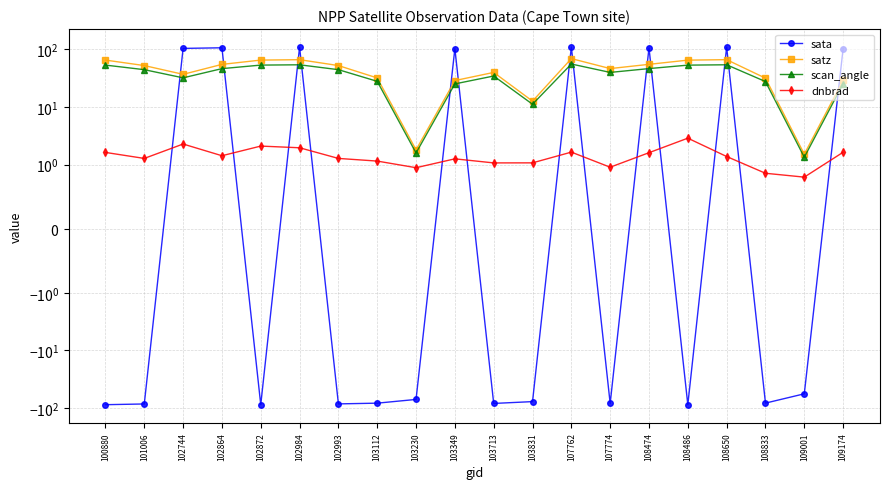

What is the value of the sata point at the 19th from the left?

-56.4